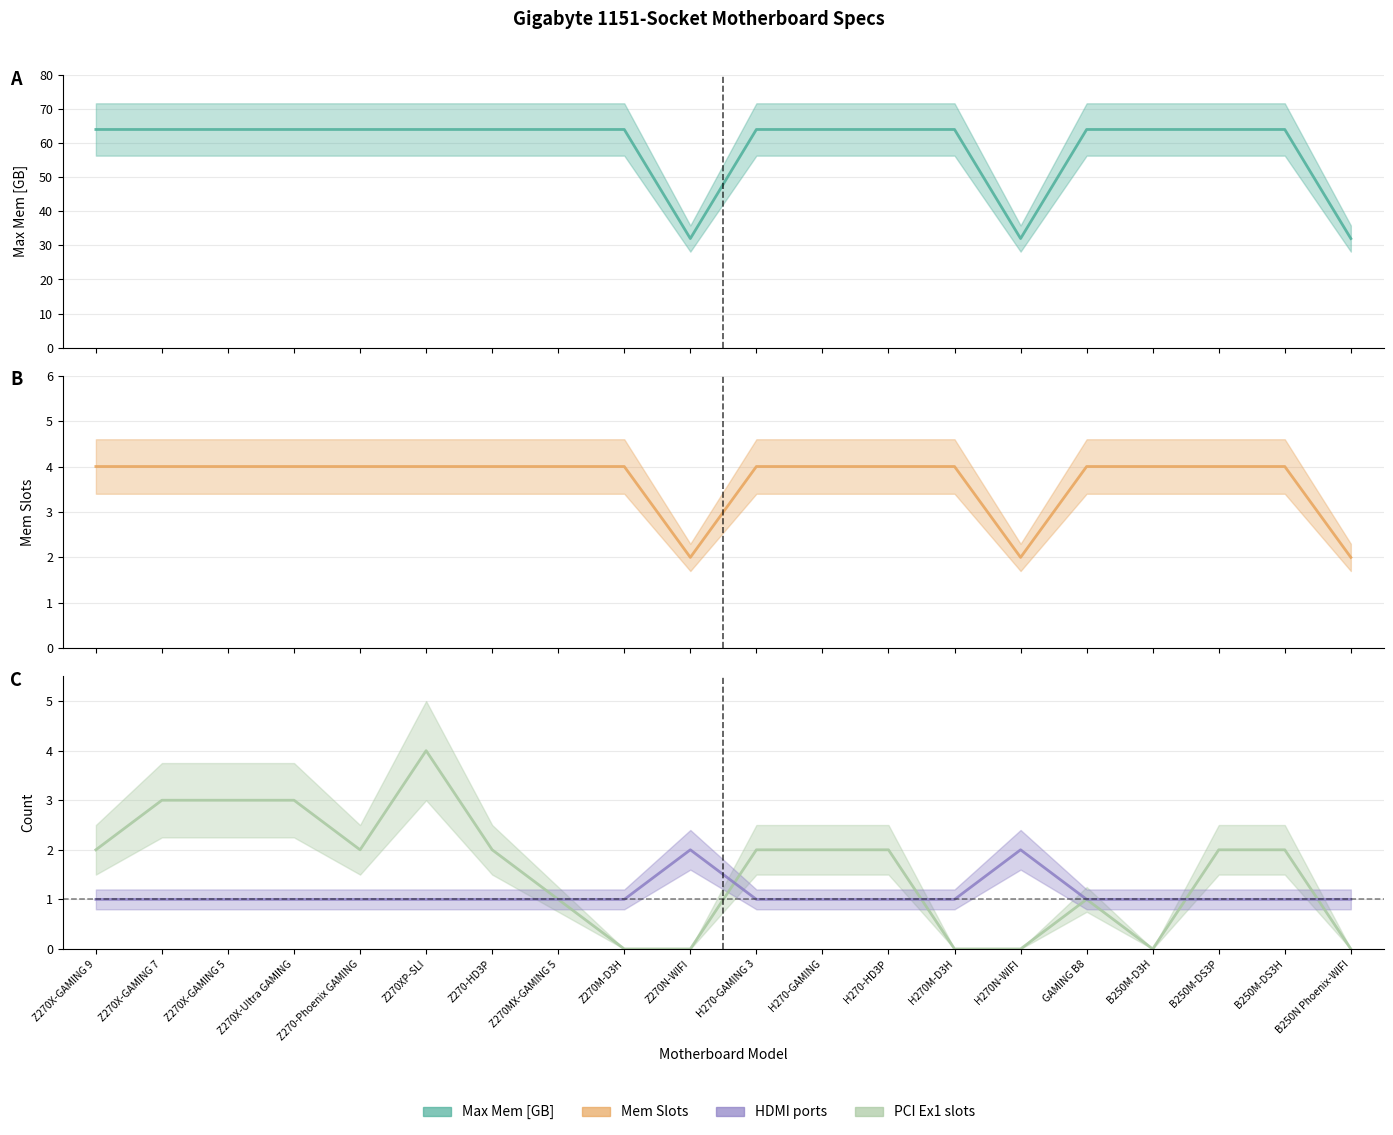

Is the value of Max Mem [GB] at Z270-Phoenix GAMING greater than the value of HDMI at Z270X-Ultra GAMING?

Yes